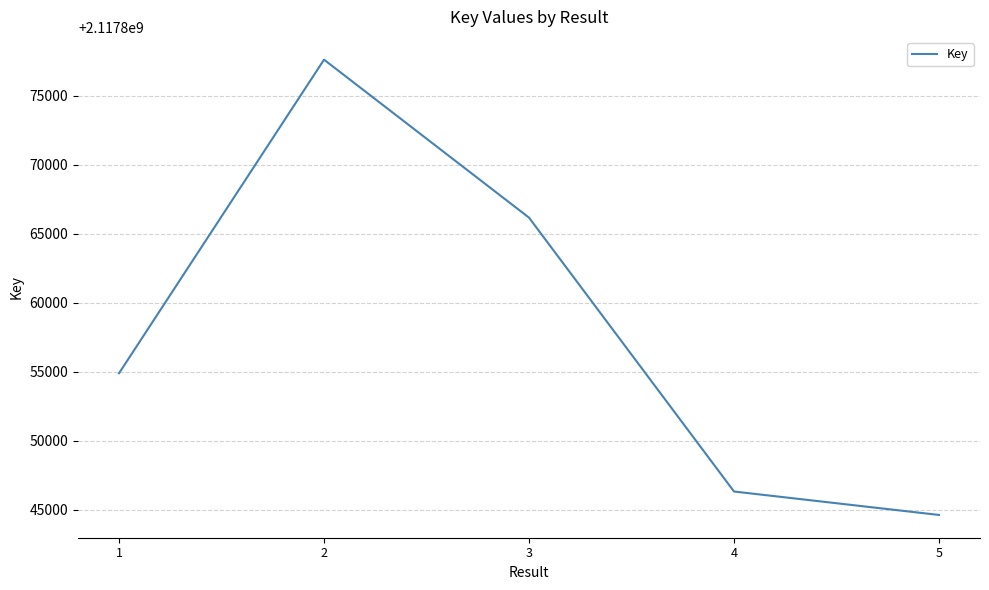

The value at 2 is 2117877599. True or false?

True